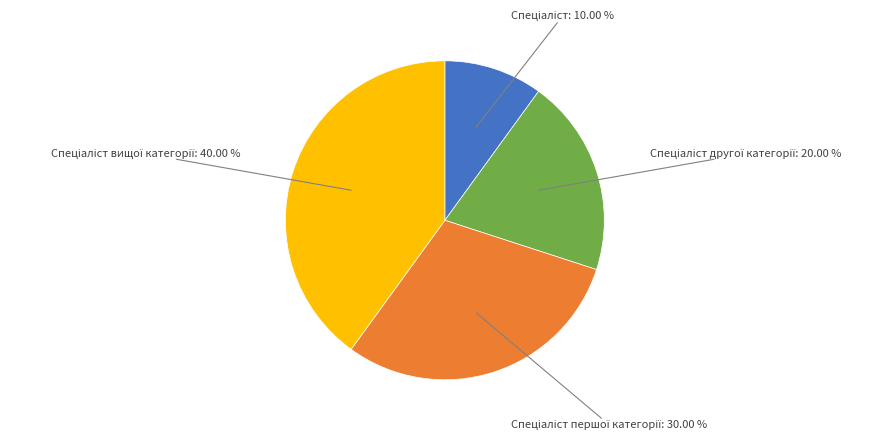

Is there a majority slice in this chart?

No